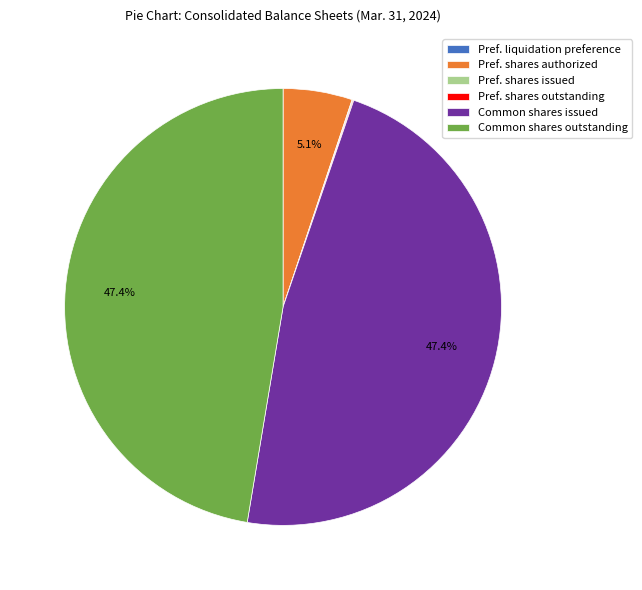

Approximately how many times larger is the value at Common shares issued compared to Pref. shares authorized?

9.3